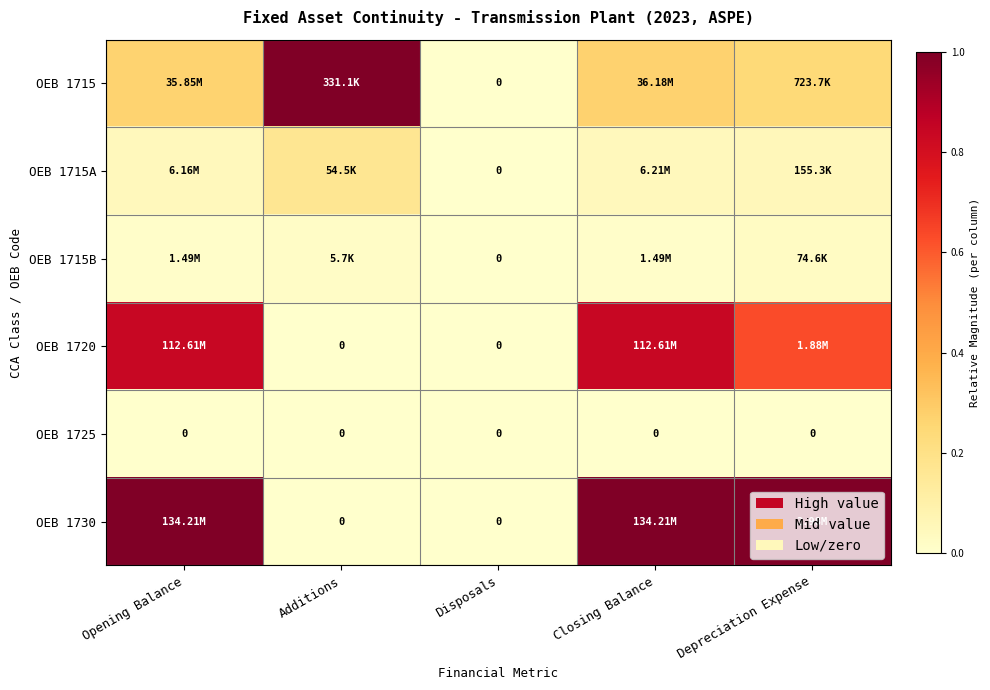

Where is OEB 1715A nearest to the value 0?

Disposals